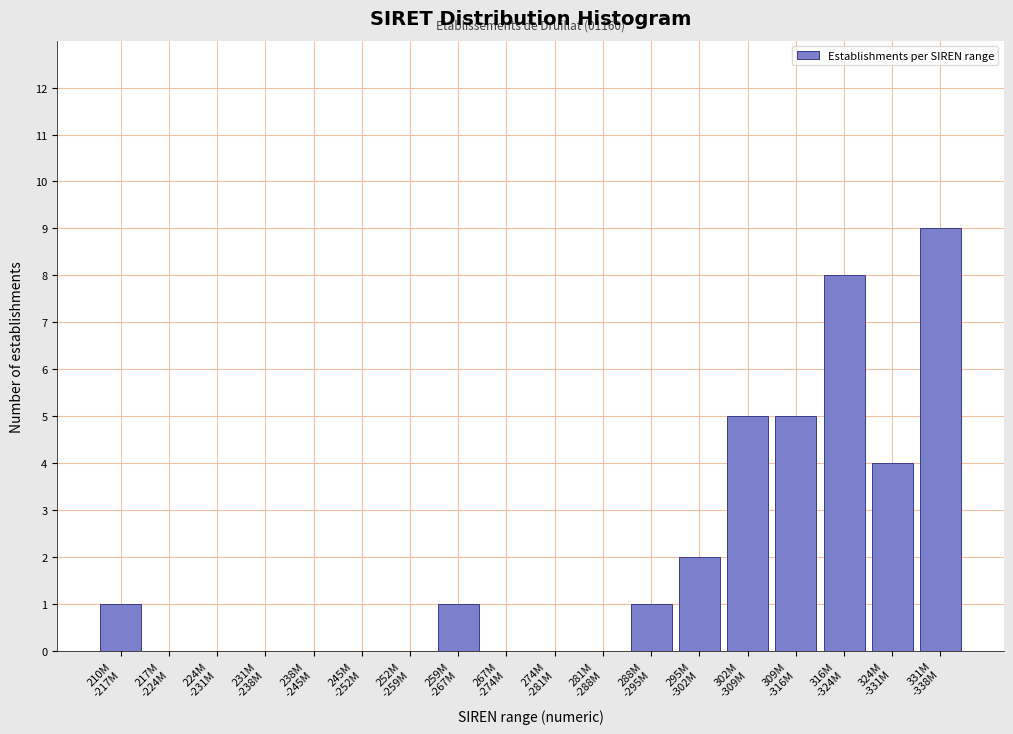

What is the maximum value shown in the chart?

9